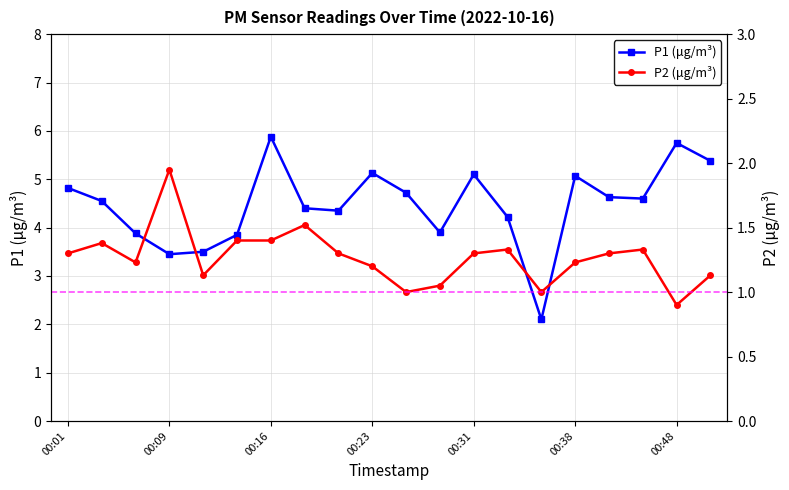

What are all the series names shown in the legend?

P1 (μg/m³), P2 (μg/m³)